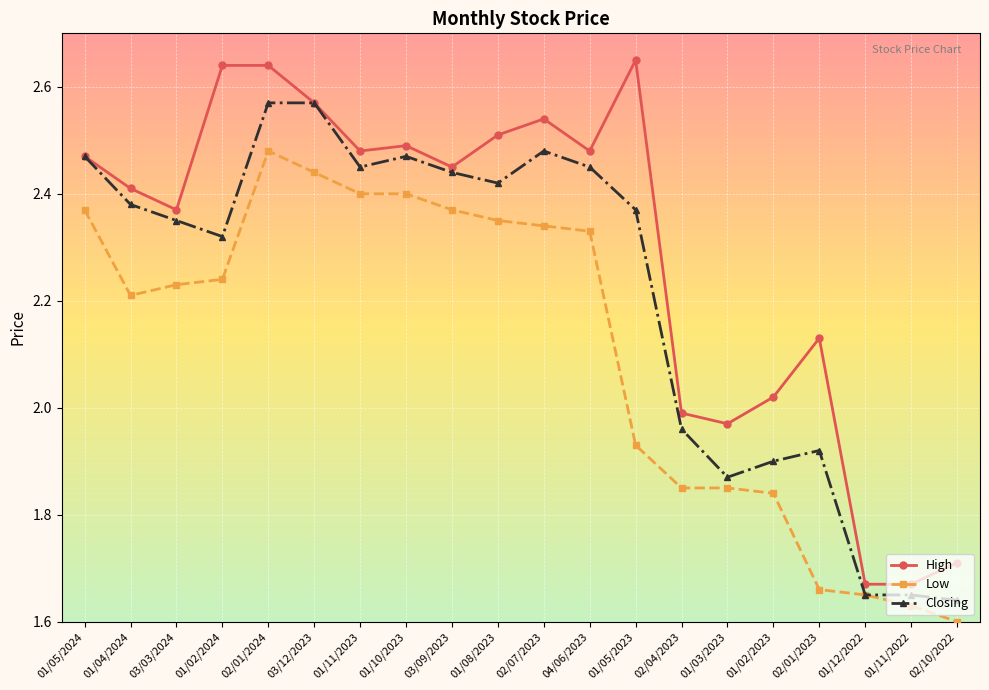

Where is the first local minimum for High?

03/03/2024